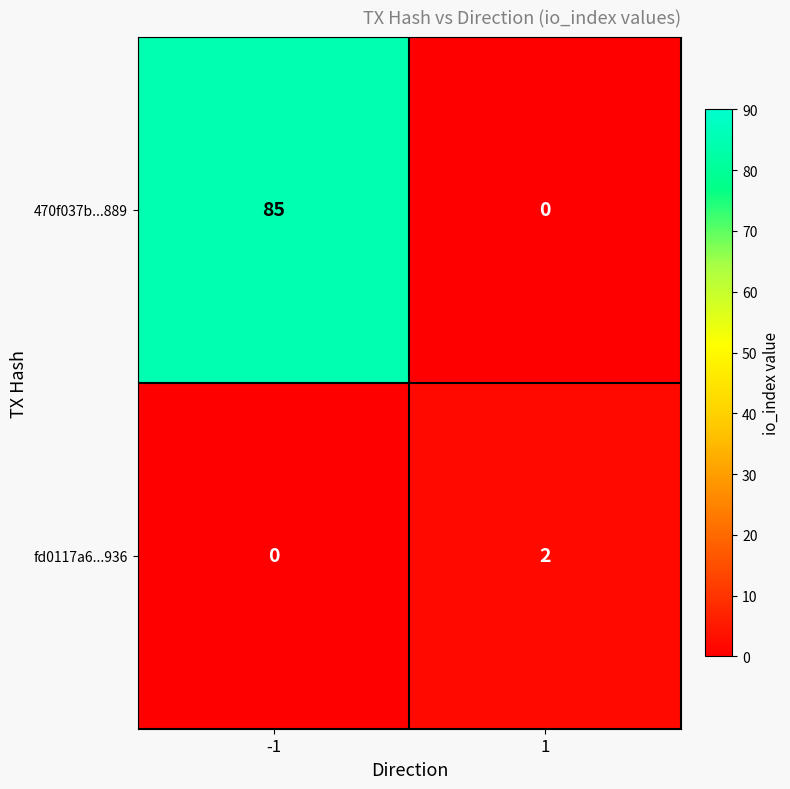

What is the total value across all series at 1?

2